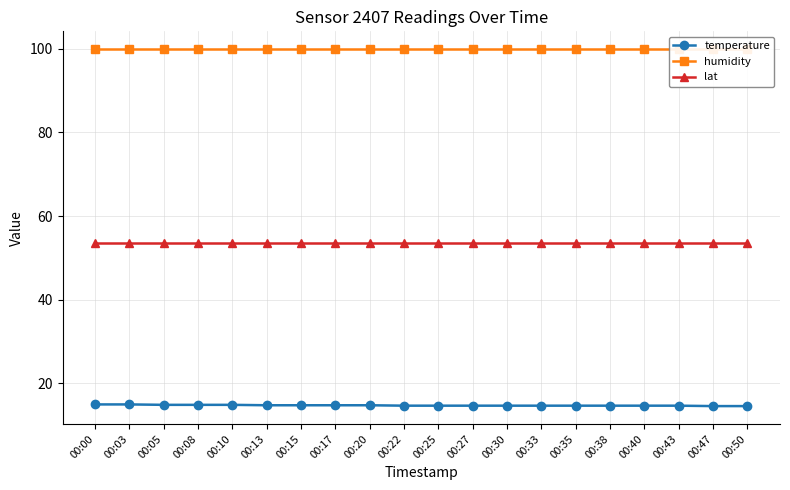

What is the average value of the temperature series?

14.8